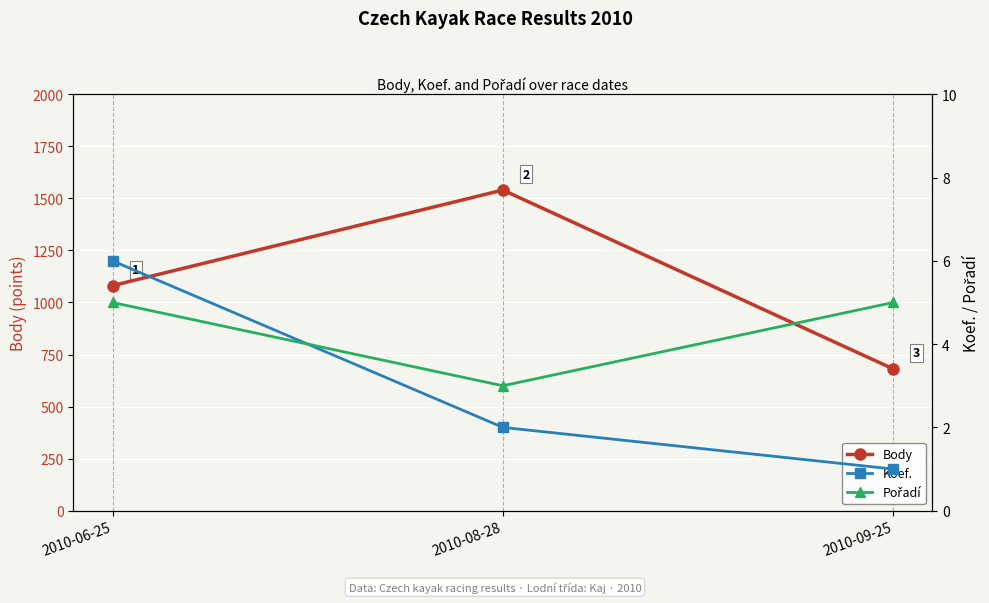

List the labels in order of Koef. value, smallest first.

2010-09-25, 2010-08-28, 2010-06-25